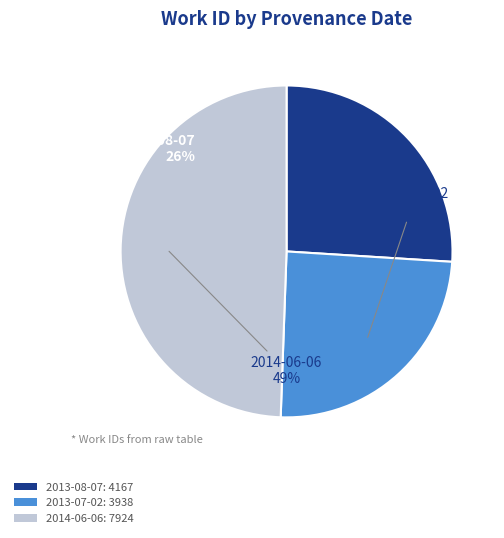

True or false: 2014-06-06 accounts for 49% of the total.

True